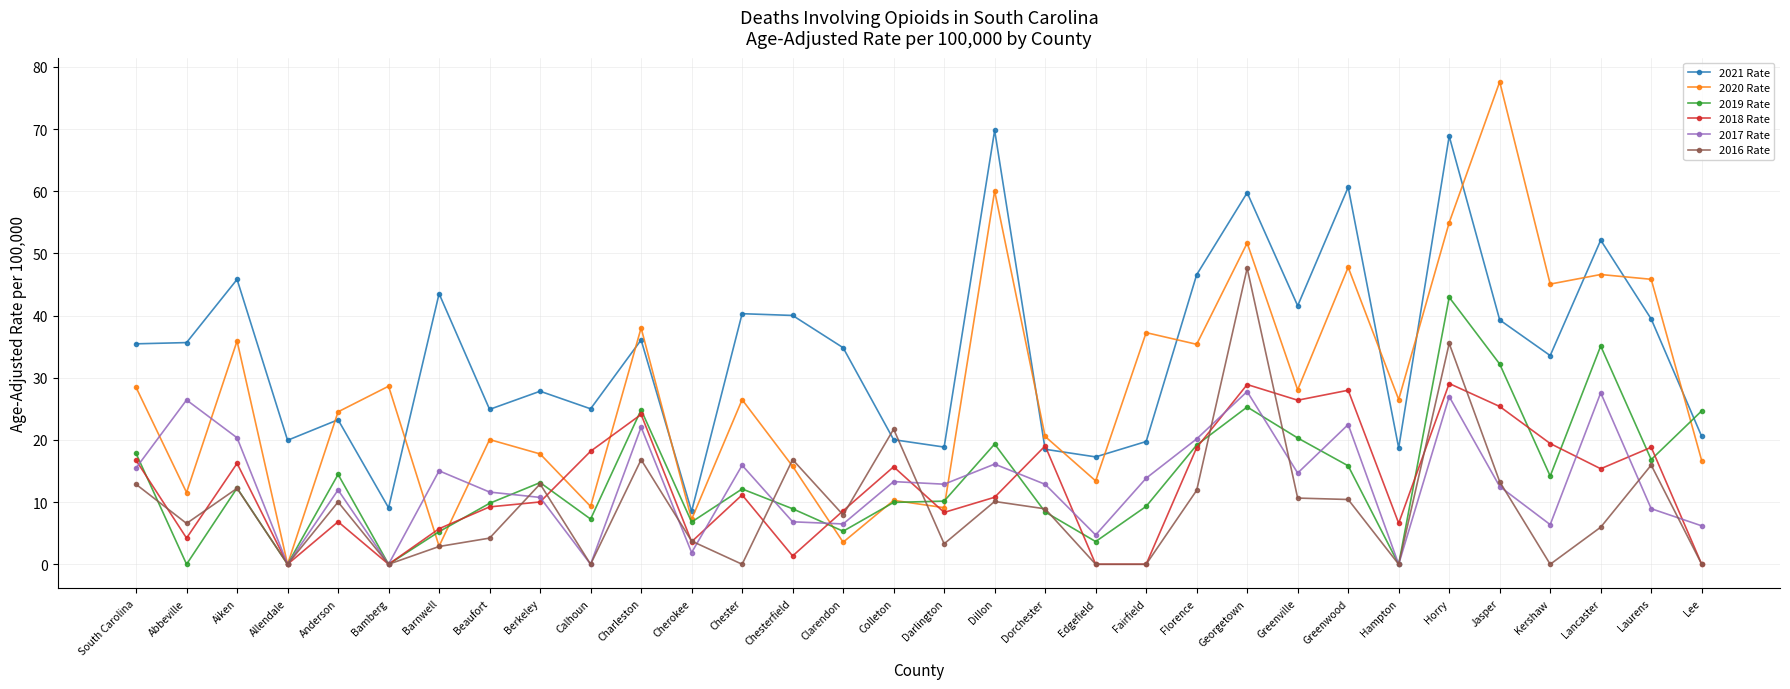

Which series has the widest spread of values?

2020 Rate